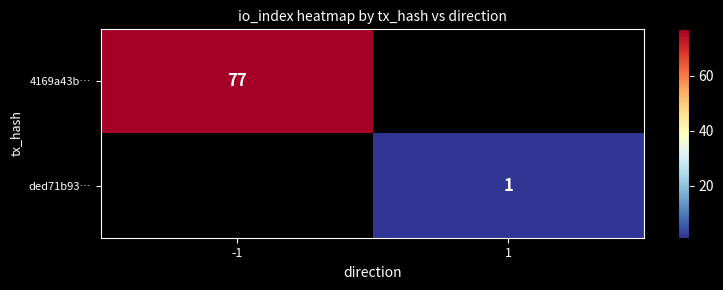

The value of 4169a43b… at -1 is 77. True or false?

True